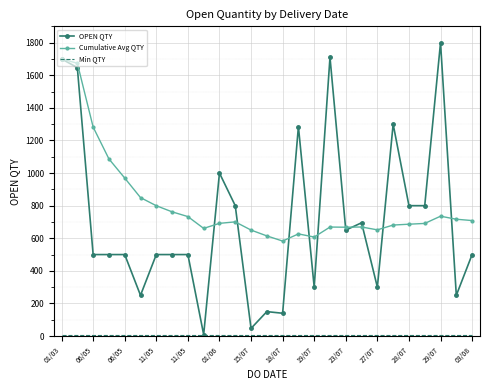

At how many categories does at least one series exceed 1138?

7